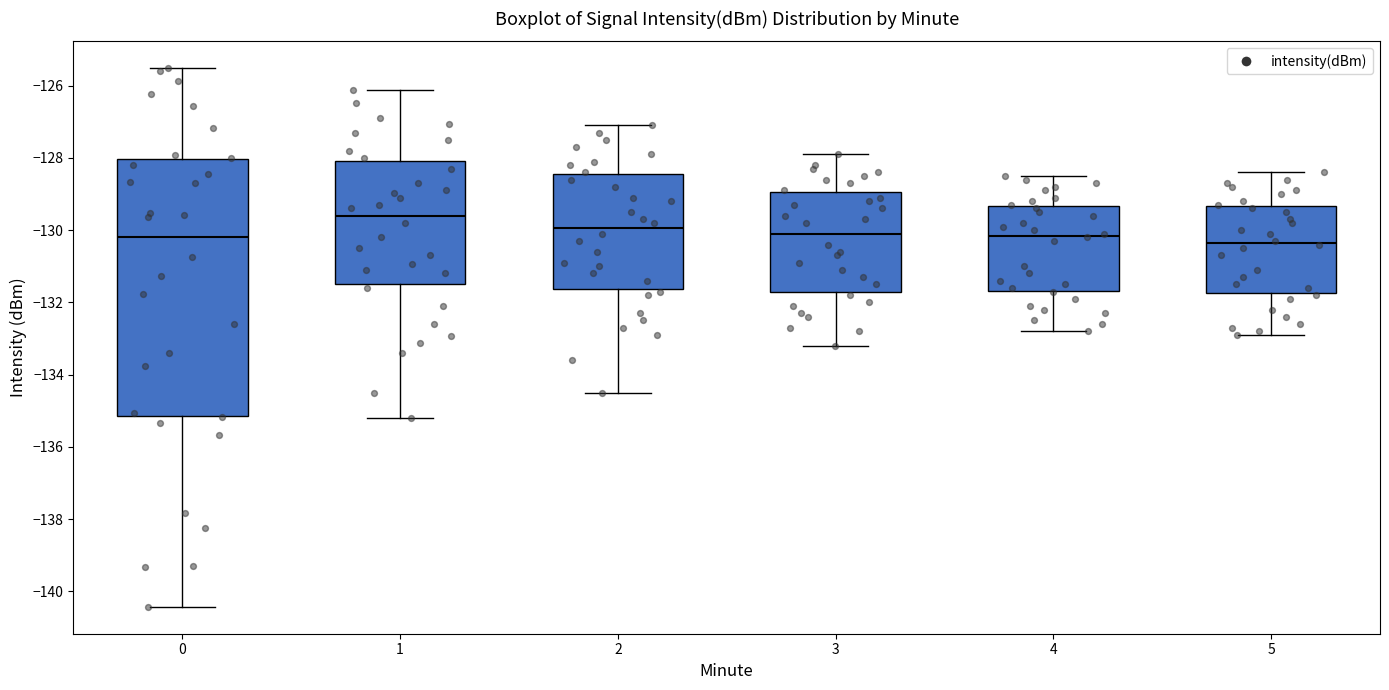

Reading left to right, read every box against the y-axis: the position of its median line, the range the box covers, and the ends of its whiskers. The values are not printed on the chart, so give them approximately, as read against the axis.

0: median -130.2, box -135.2 to -128.0, whiskers -140.4 to -125.6
1: median -129.6, box -131.4 to -128.0, whiskers -135.2 to -126.2
2: median -130.0, box -131.6 to -128.4, whiskers -134.4 to -127.0
3: median -130.0, box -131.8 to -129.0, whiskers -133.2 to -127.8
4: median -130.2, box -131.6 to -129.4, whiskers -132.8 to -128.4
5: median -130.4, box -131.8 to -129.4, whiskers -132.8 to -128.4